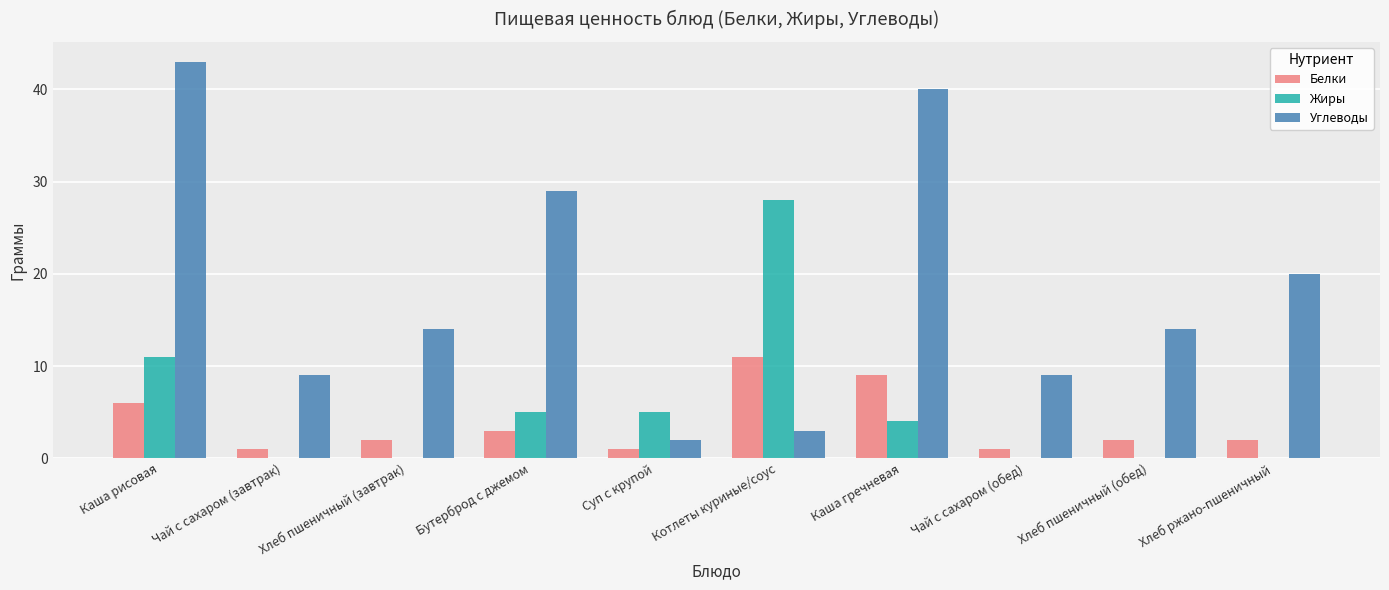

Reading left to right, transcribe all the data shown in this chart.

Белки: 6	1	2	3	1	11	9	1	2	2
Жиры: 11	0	0	5	5	28	4	0	0	0
Углеводы: 43	9	14	29	2	3	40	9	14	20